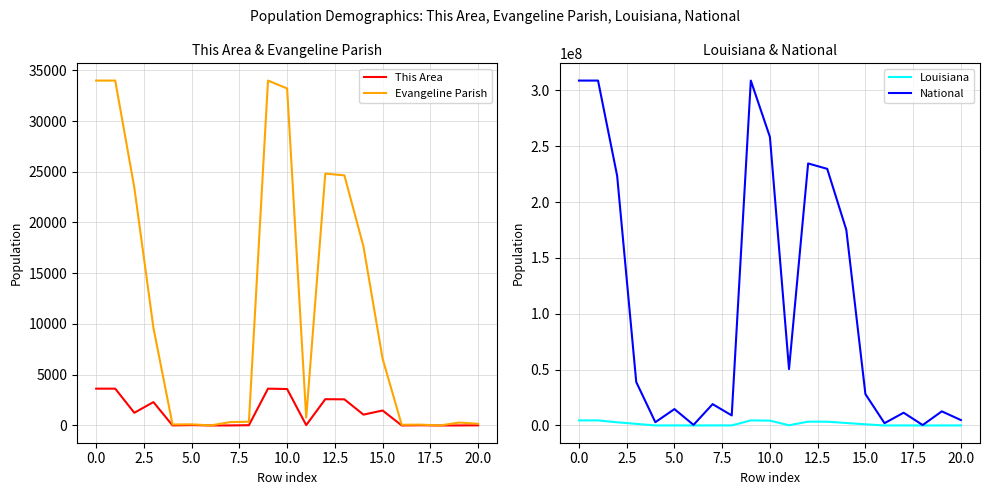

What is the highest value of the Evangeline Parish series?

33984